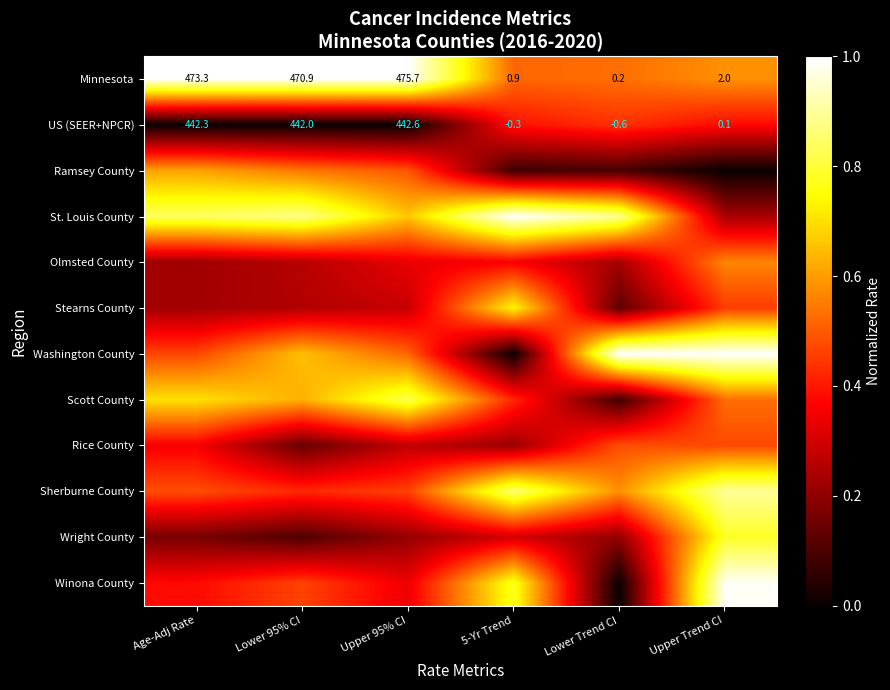

Is it true that Rice County equals 0.3 at Upper 95% CI?

True